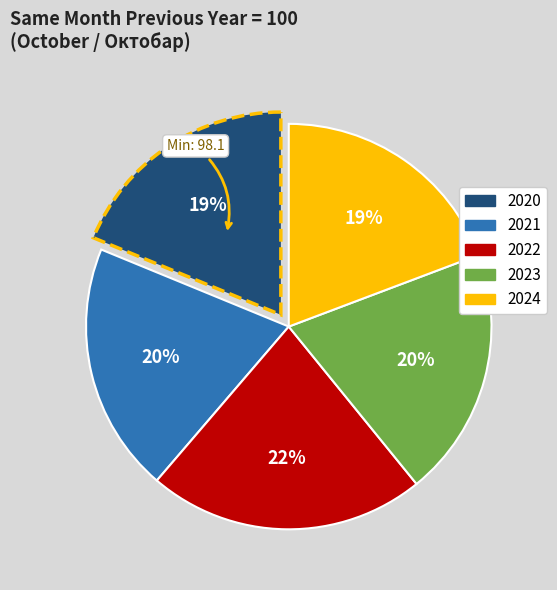

To the nearest percent, what is the combined percentage of 2023 and 2022?

42%